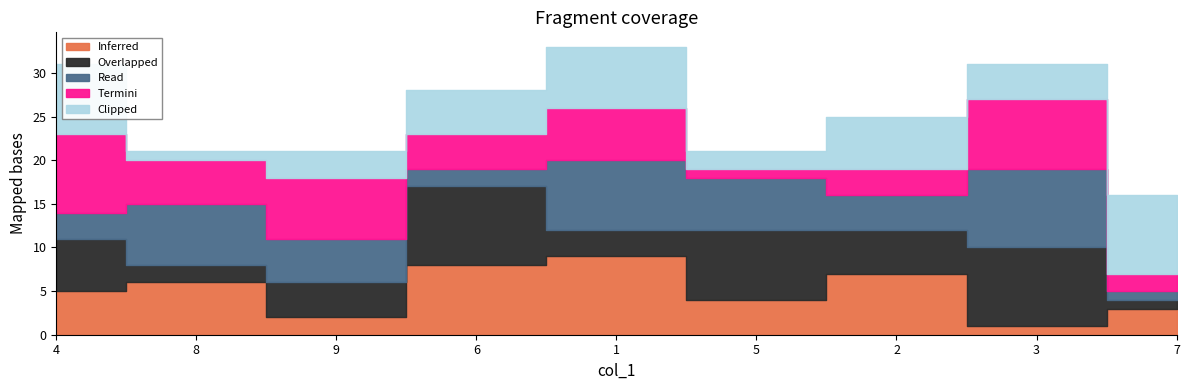

How many data points in col_3 are less than 5?

4